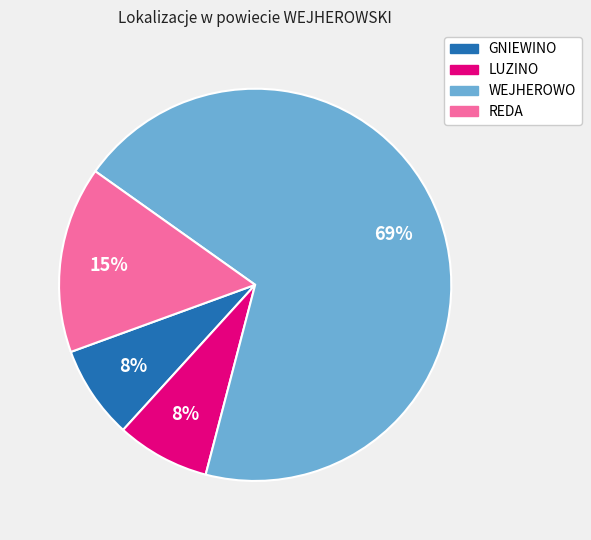

To the nearest percent, what is the combined percentage of GNIEWINO and REDA?

23%